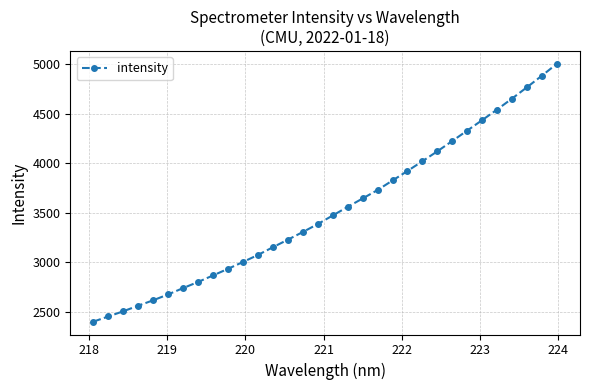

What is the minimum value shown in the chart?

2402.1